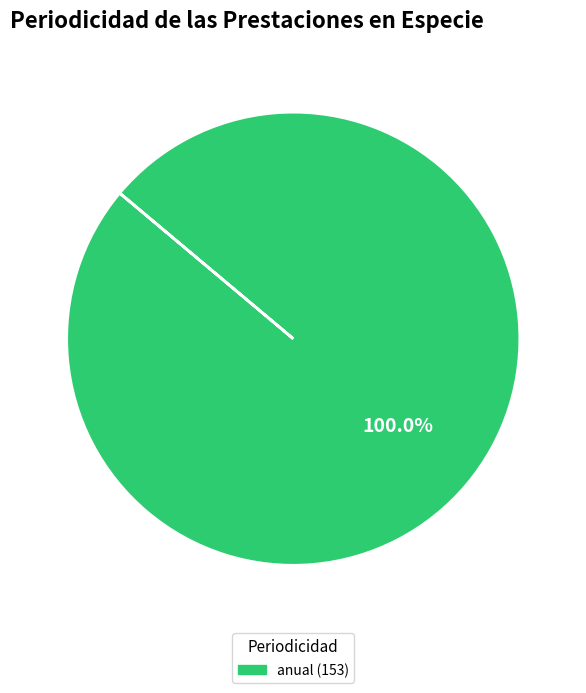

Is there any slice that represents more than half of the pie?

Yes